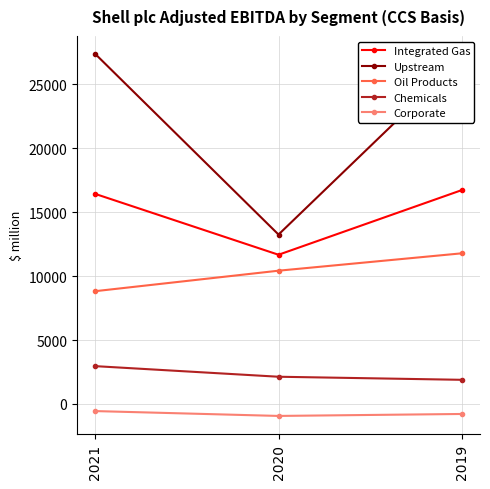

True or false: Chemicals has a value of 3069 at 2020.

False